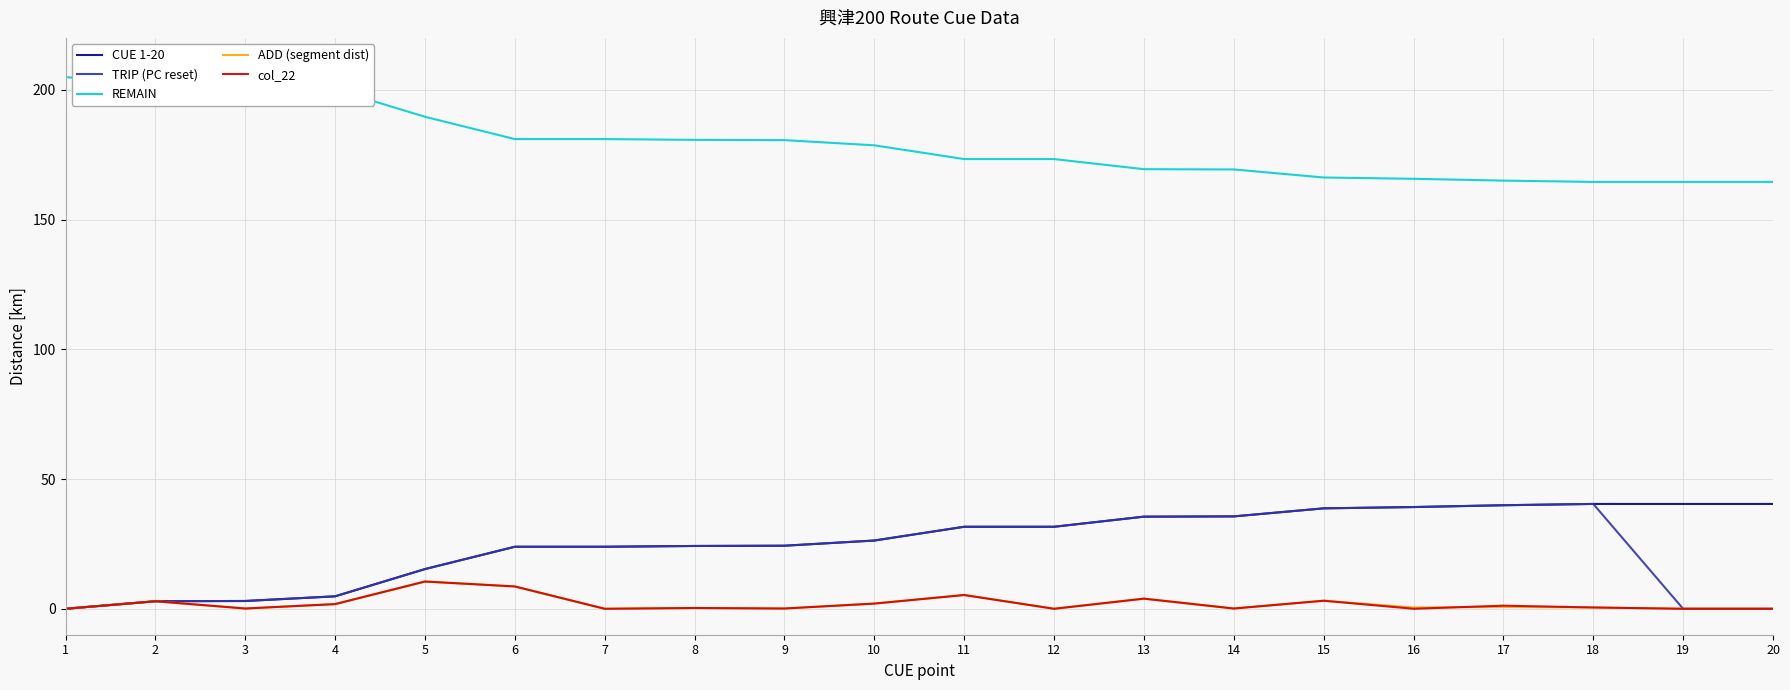

At how many categories does at least one series exceed 39?

20